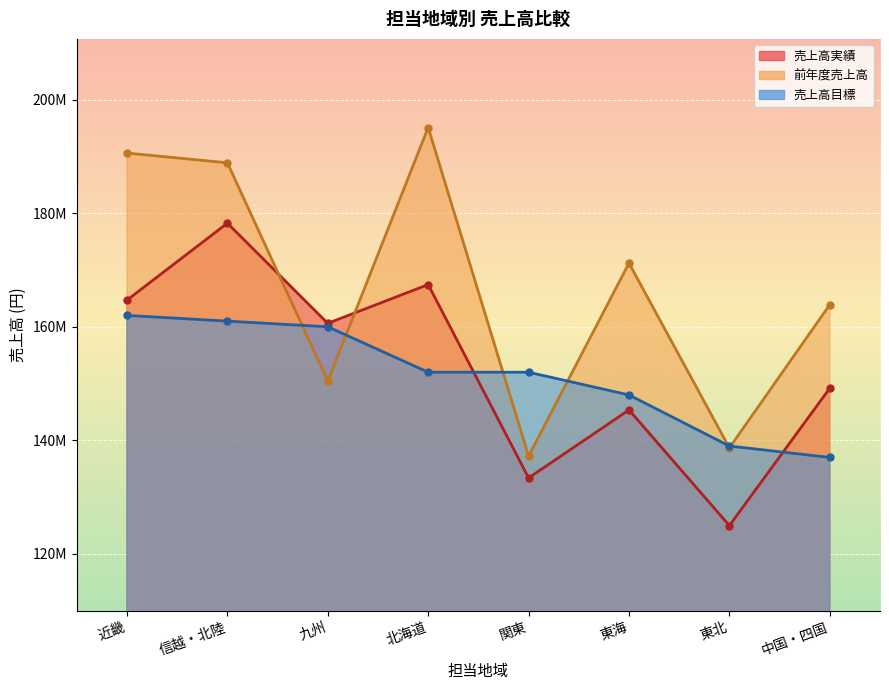

Reading left to right, what are all the values shown in this chart?

売上高実績: 近畿=164691000	信越・北陸=178243000	九州=160611000	北海道=167432000	関東=133388000	東海=145356000	東北=124989000	中国・四国=149194000
前年度売上高: 近畿=190591000	信越・北陸=188874000	九州=150450000	北海道=195088000	関東=137237000	東海=171211000	東北=138678000	中国・四国=163895000
売上高目標: 近畿=162000000	信越・北陸=161000000	九州=160000000	北海道=152000000	関東=152000000	東海=148000000	東北=139000000	中国・四国=137000000